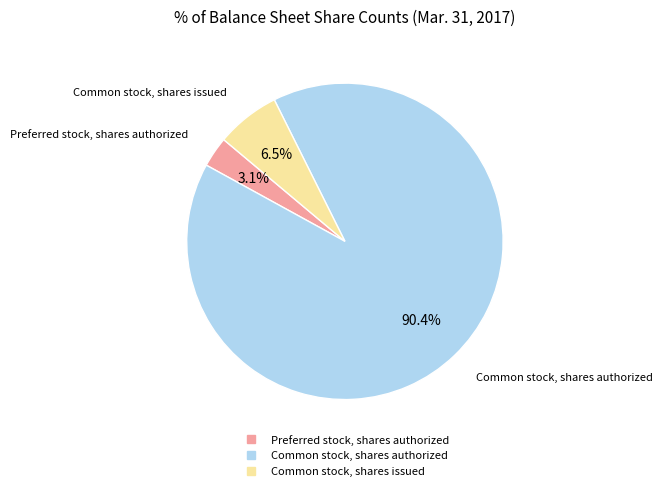

To the nearest percent, what is the difference between the largest and smallest slice percentages?

87%